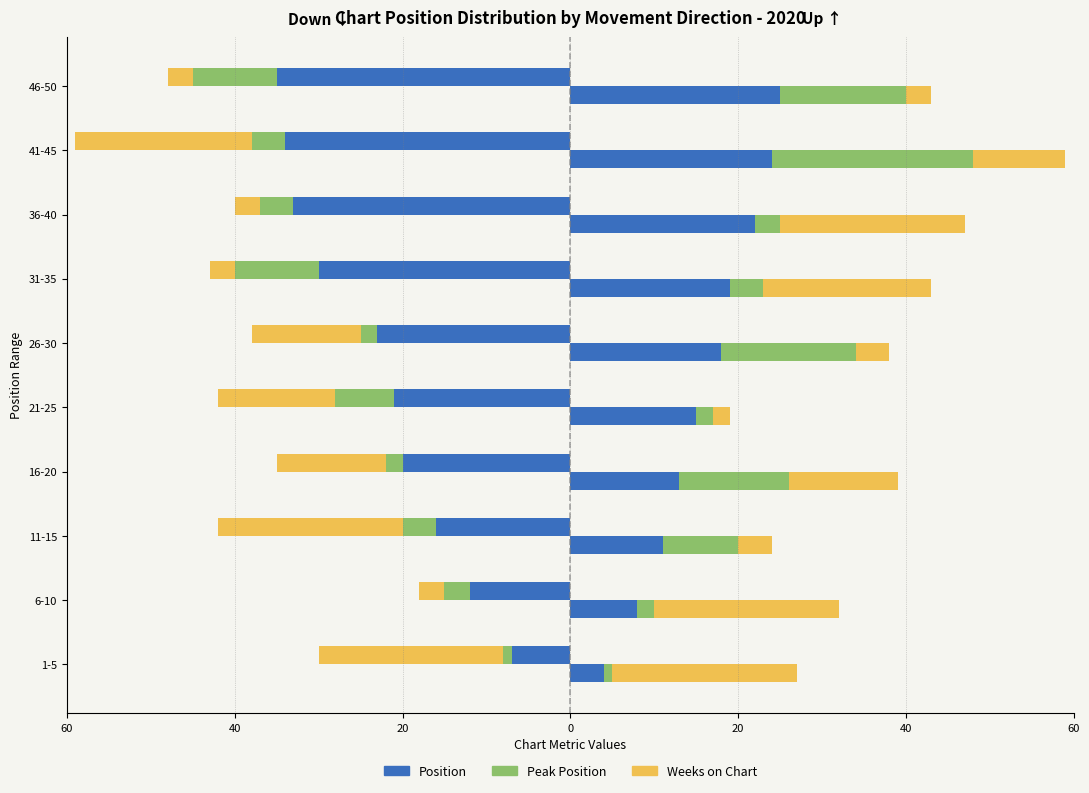

How many data points in Position (down) are less than -21?

5